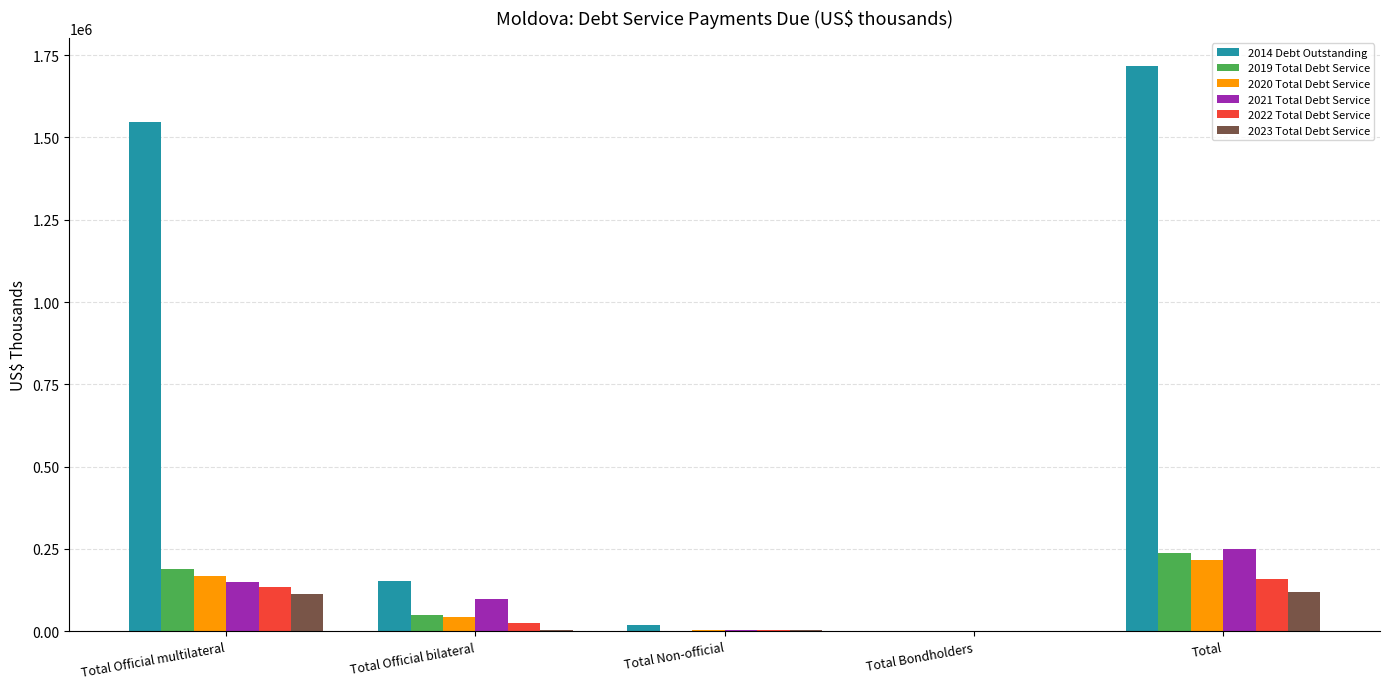

True or false: 2023 Total Debt Service has a value of 63072 at Total.

False